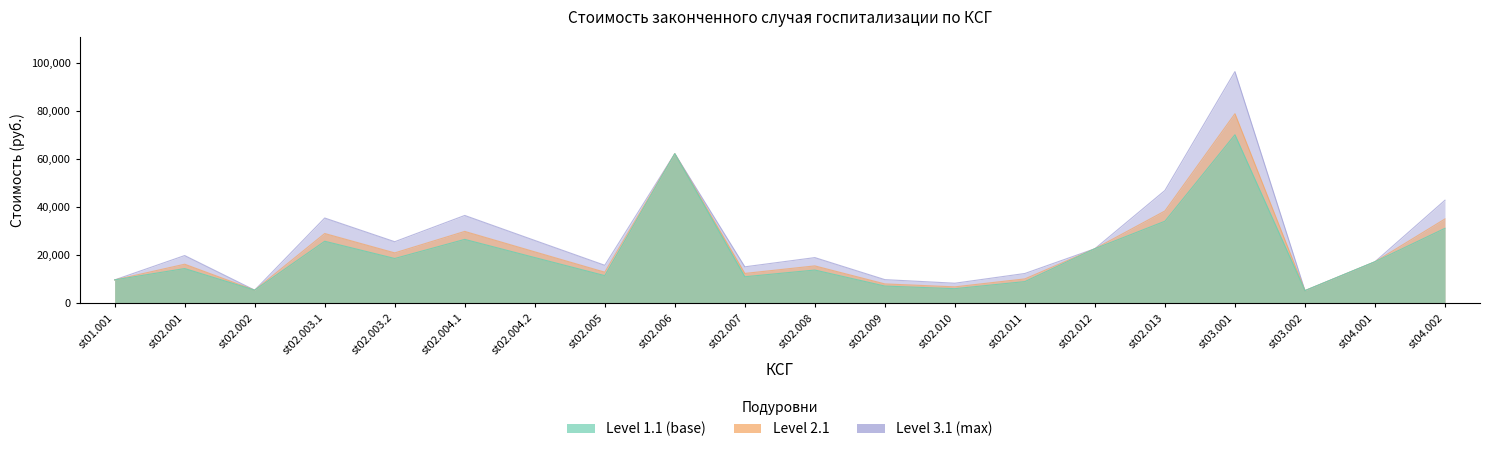

True or false: Level 2.1 has a value of 2665.7 at st02.010.

False